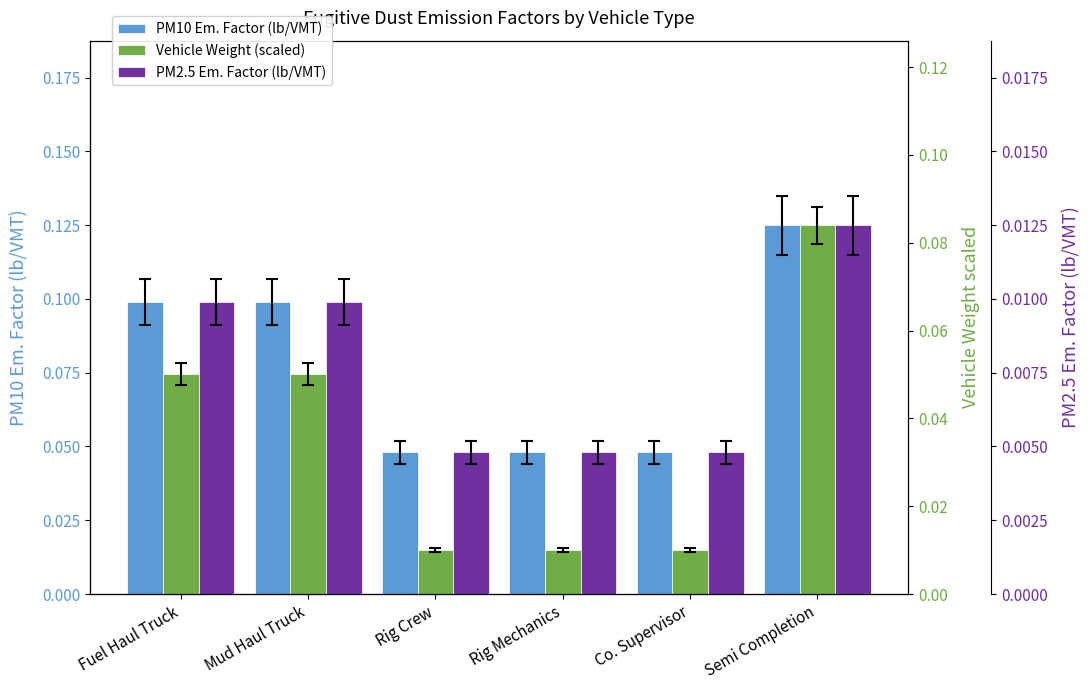

At which label is Vehicle Weight (scaled) closest to 0?

Rig Crew